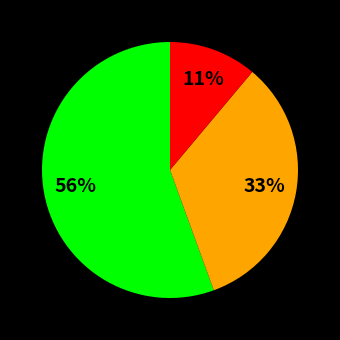

Does any single category account for the majority?

Yes